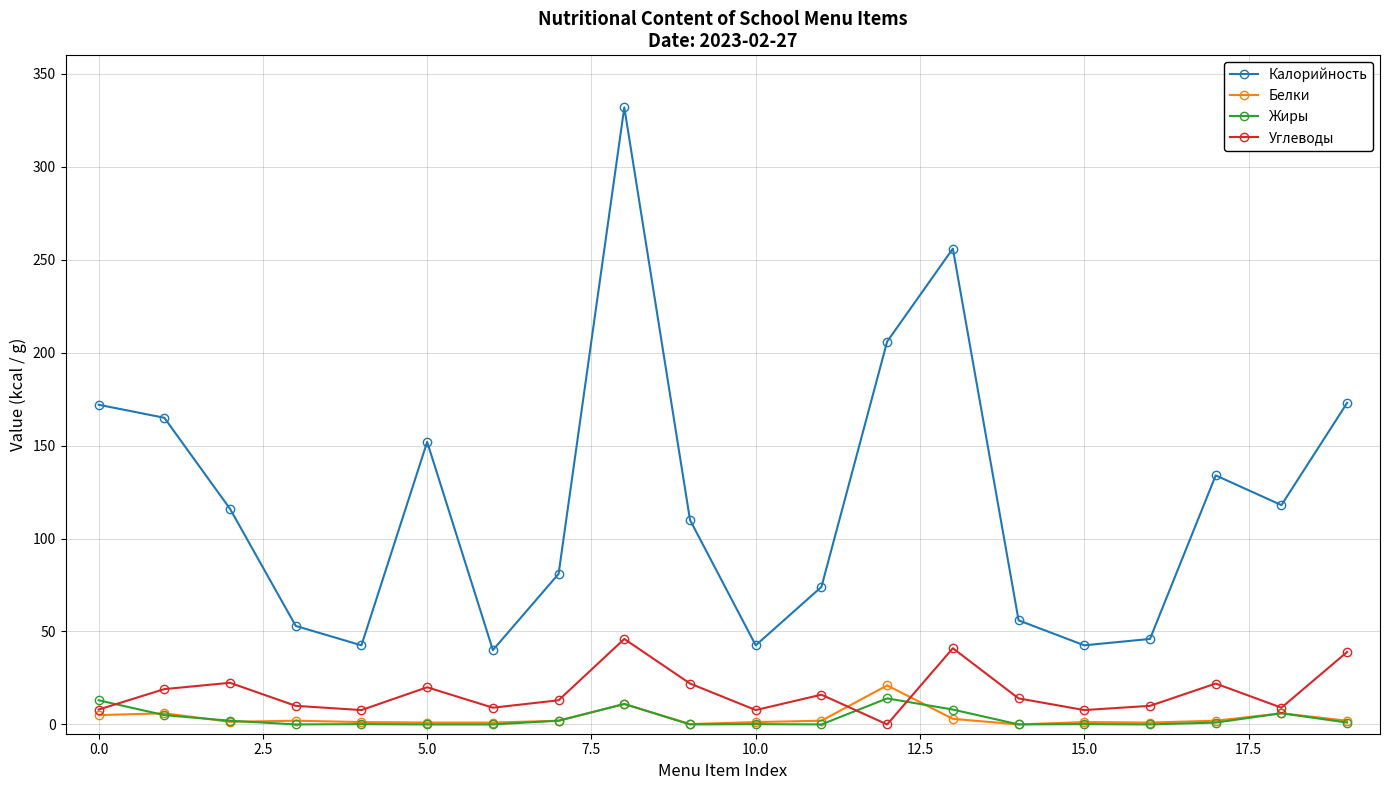

True or false: Калорийность and Белки cross at least once.

False